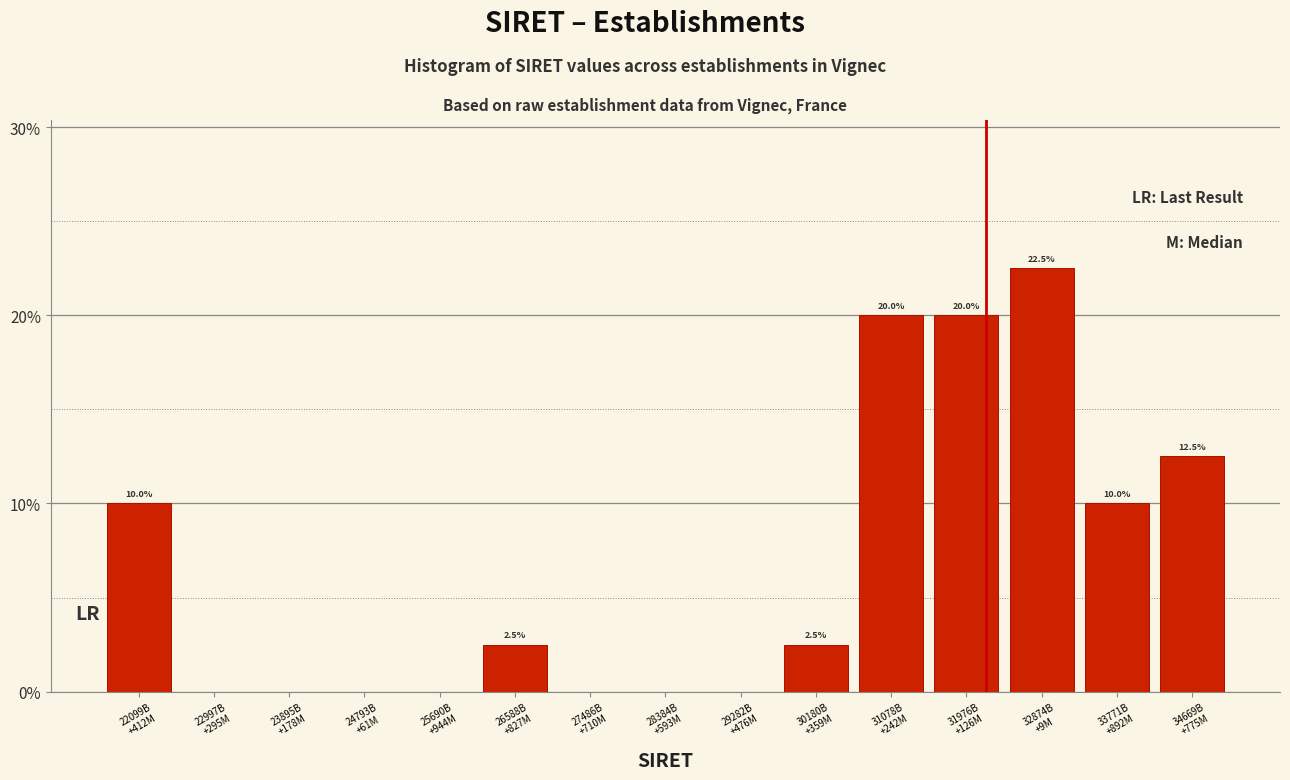

What is the sum of all values?

100.0